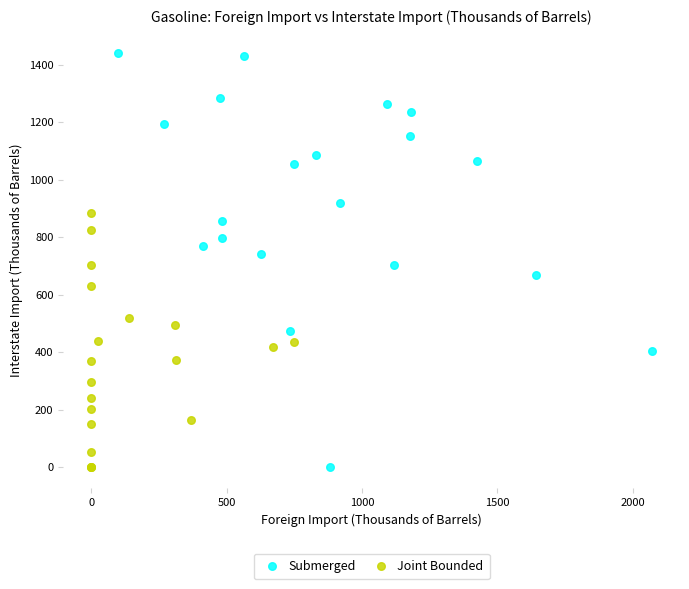

Which series has the largest Y range (max minus min)?

Submerged